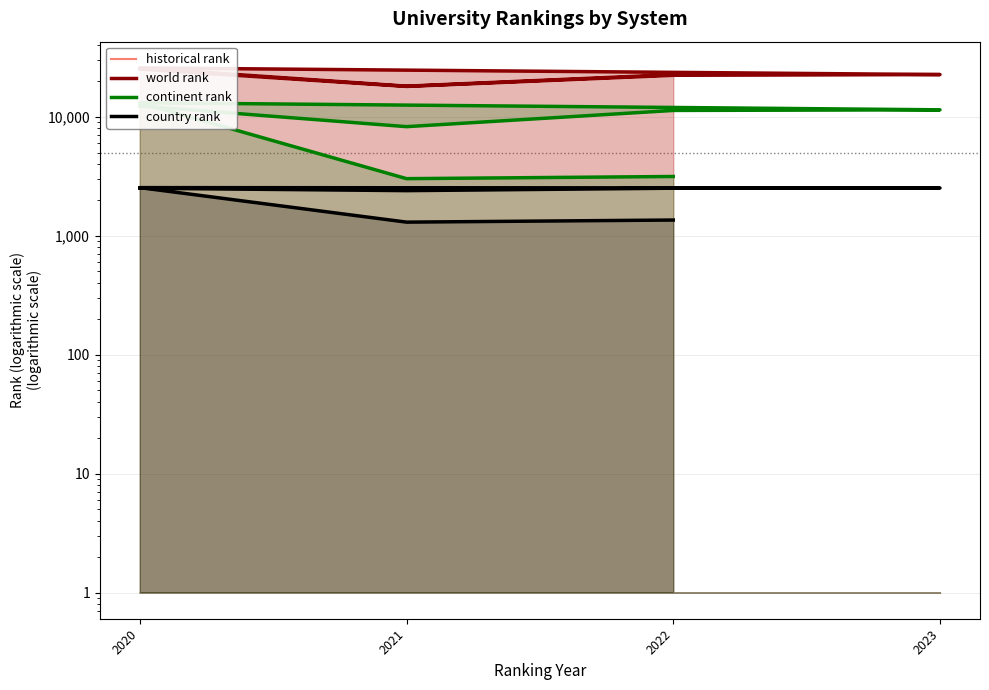

Which series has the largest total across all categories?

historical rank